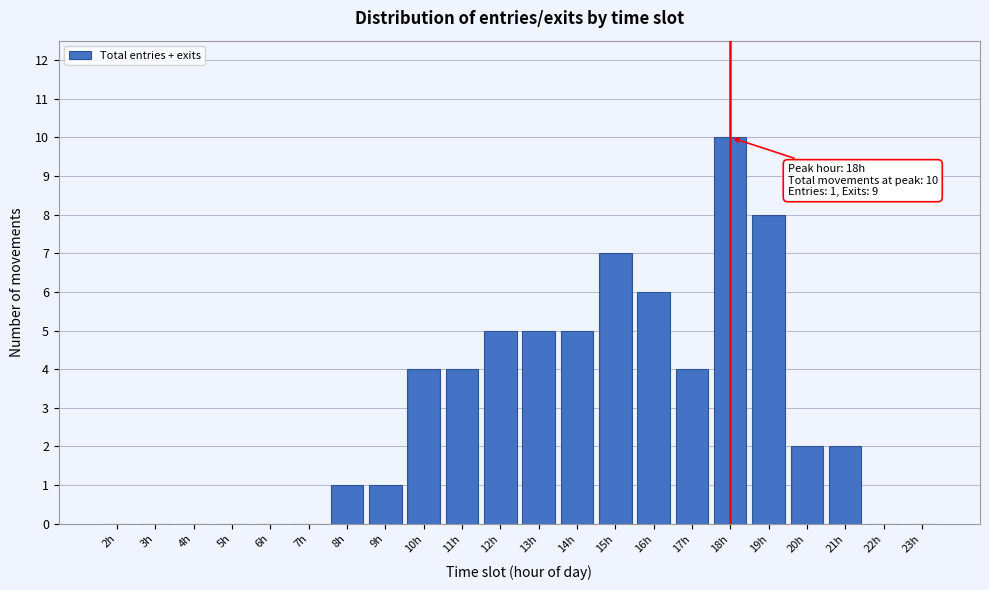

Reading right to left, list all the values displayed in this chart.

23h=0	22h=0	21h=2	20h=2	19h=8	18h=10	17h=4	16h=6	15h=7	14h=5	13h=5	12h=5	11h=4	10h=4	9h=1	8h=1	7h=0	6h=0	5h=0	4h=0	3h=0	2h=0